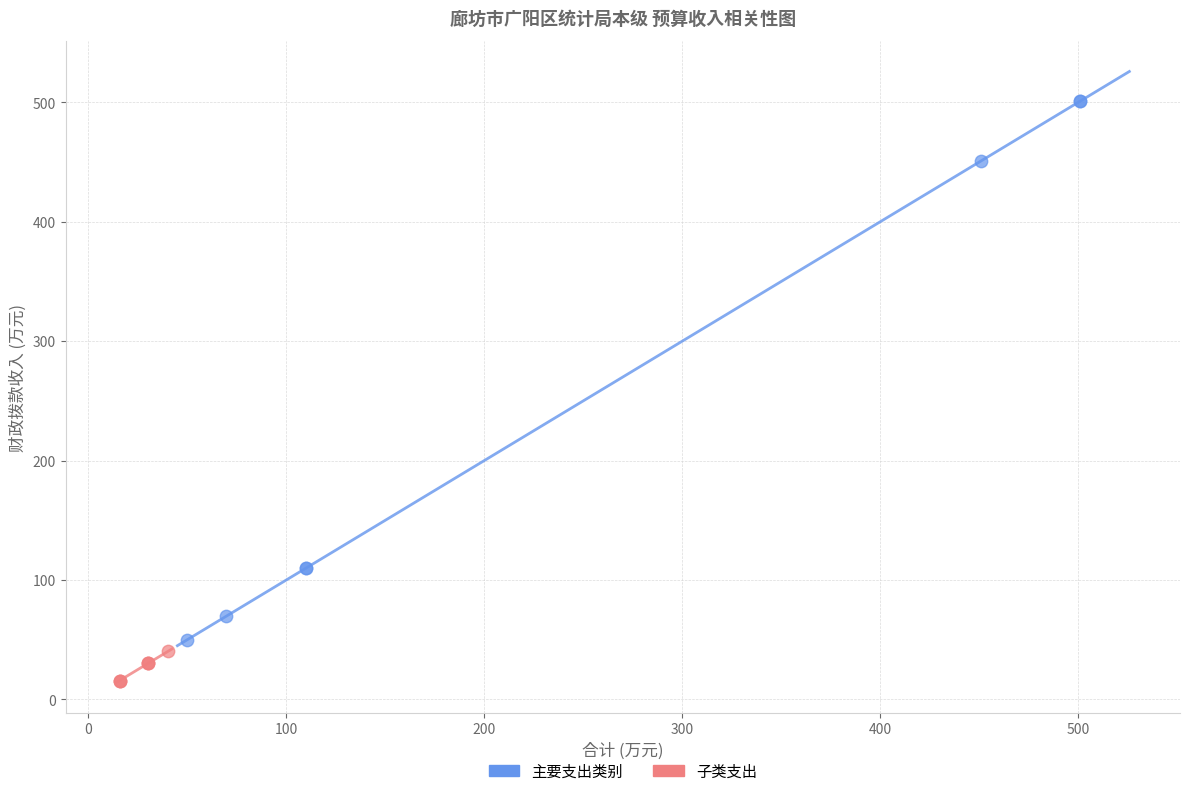

Which series has the widest spread of Y values?

主要支出类别